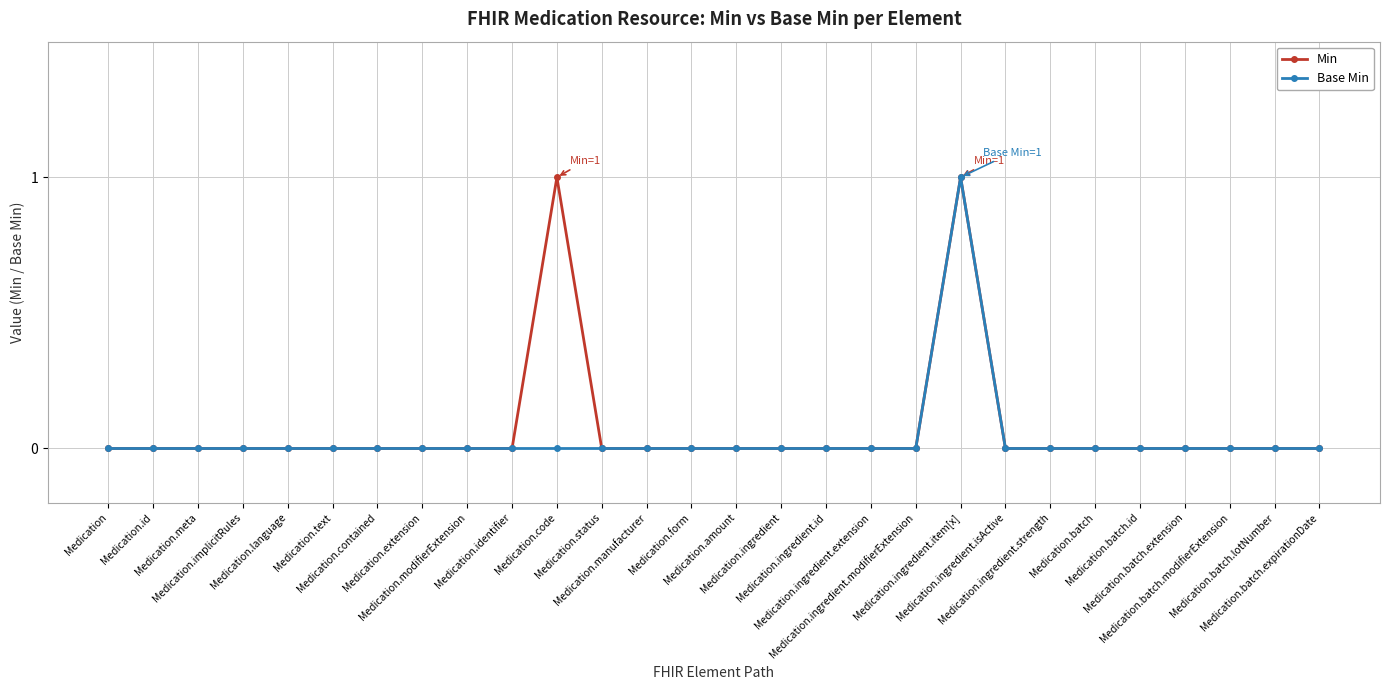

Is it true that Base Min equals 1 at Medication.contained?

False